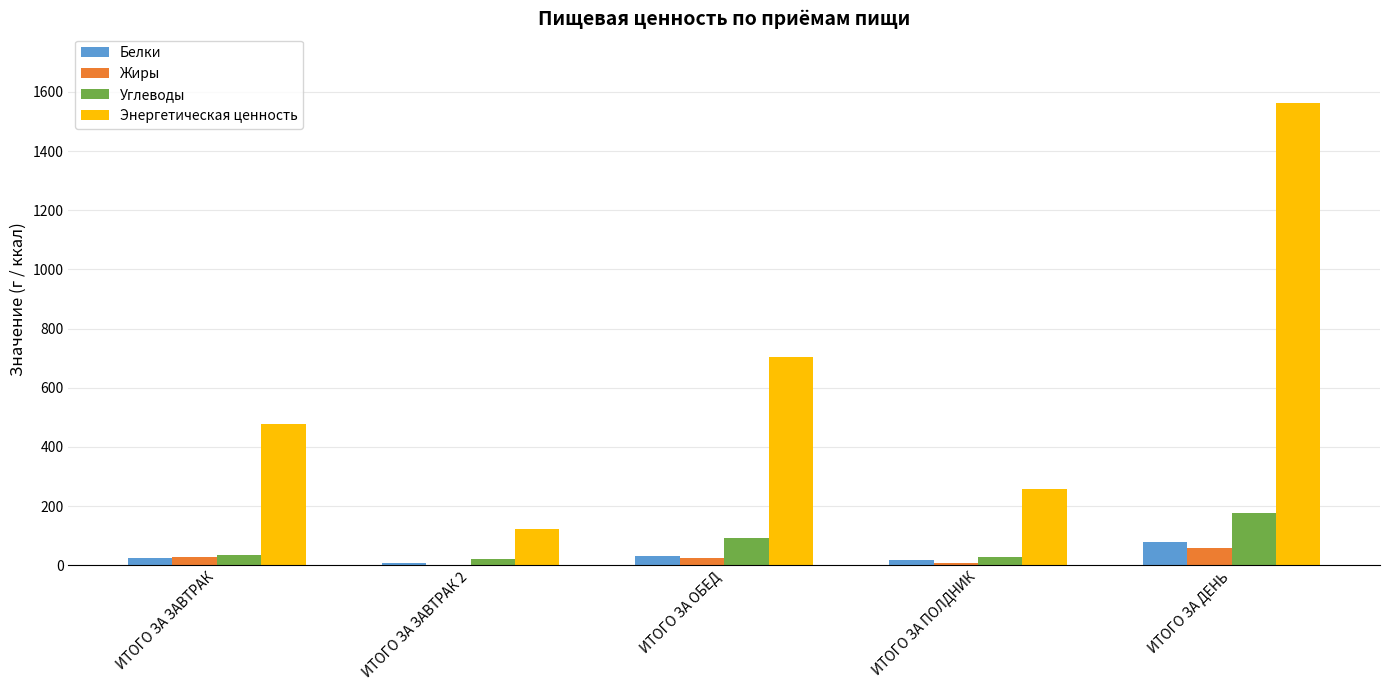

Between ИТОГО ЗА ЗАВТРАК and ИТОГО ЗА ЗАВТРАК 2, which series saw the biggest shift?

Энергетическая ценность